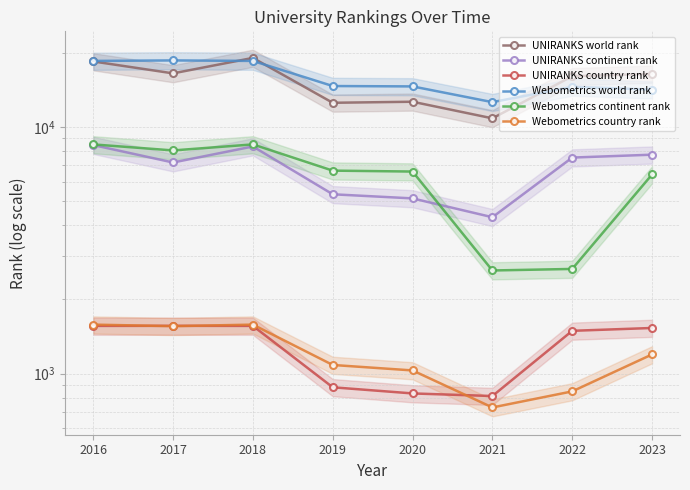

True or false: UNIRANKS continent rank and UNIRANKS world rank intersect in this chart.

False